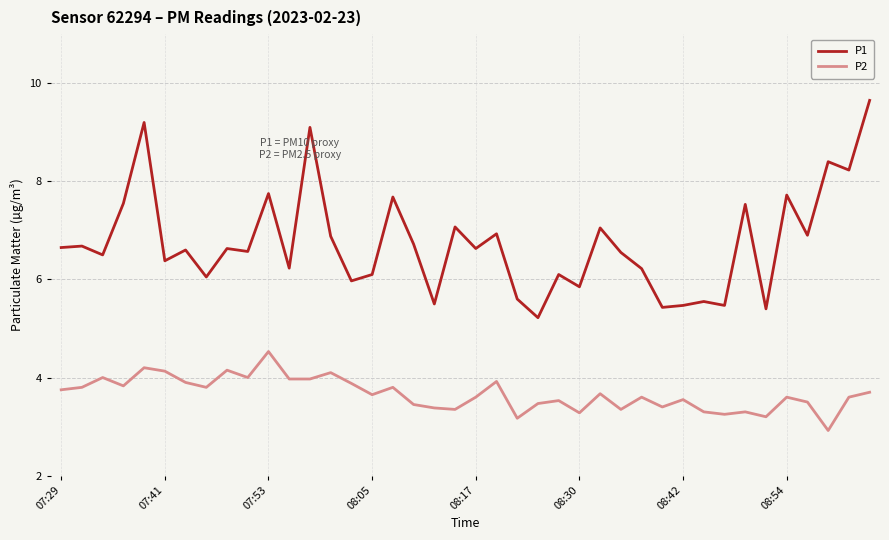

What is the average value of the P1 series?

6.7